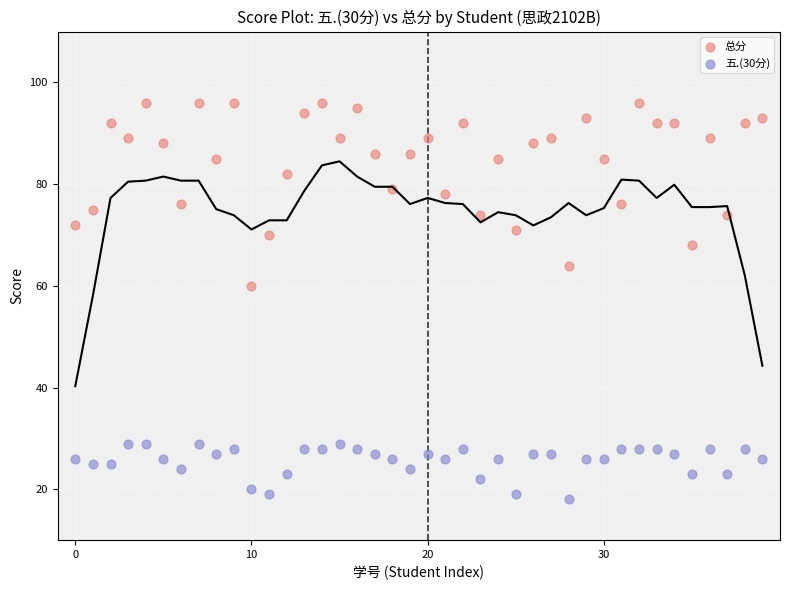

Across all series, what Y value is closest to 57?

60